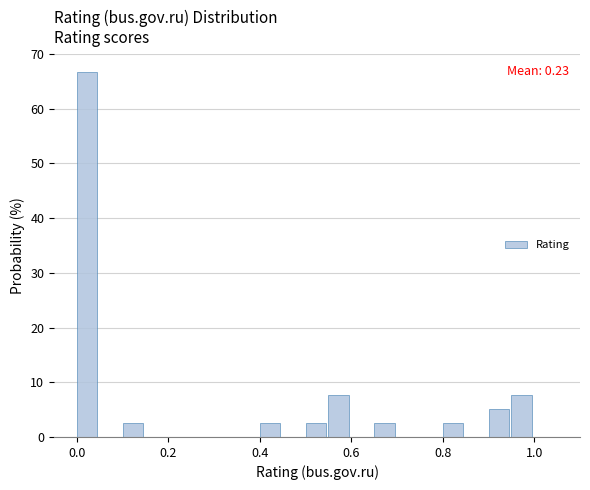

Read against the x-axis, roughly where is the centre of the tallest bar?

0.02